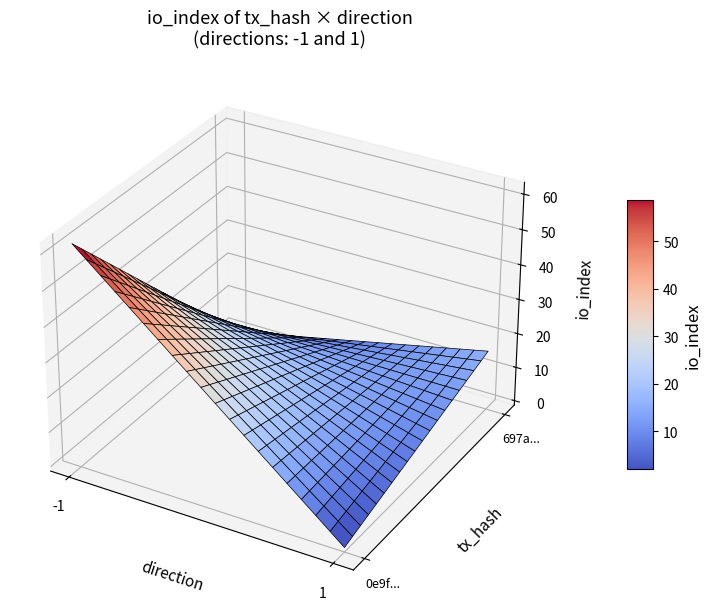

Reading left to right, transcribe all the data shown in this chart.

0e9f2586625906e6fa1f142012d6a23e43d803a: direction=-1	io_index=62
697a2ab181a1c17f072cd5dd2b6a34bd4e31703: direction=1	io_index=16